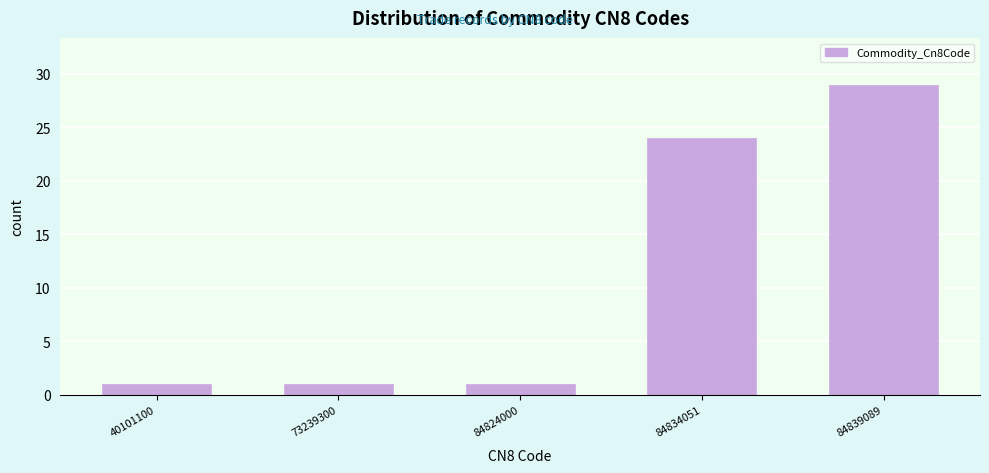

Reading left to right, extract all data points from this chart.

1	1	1	24	29